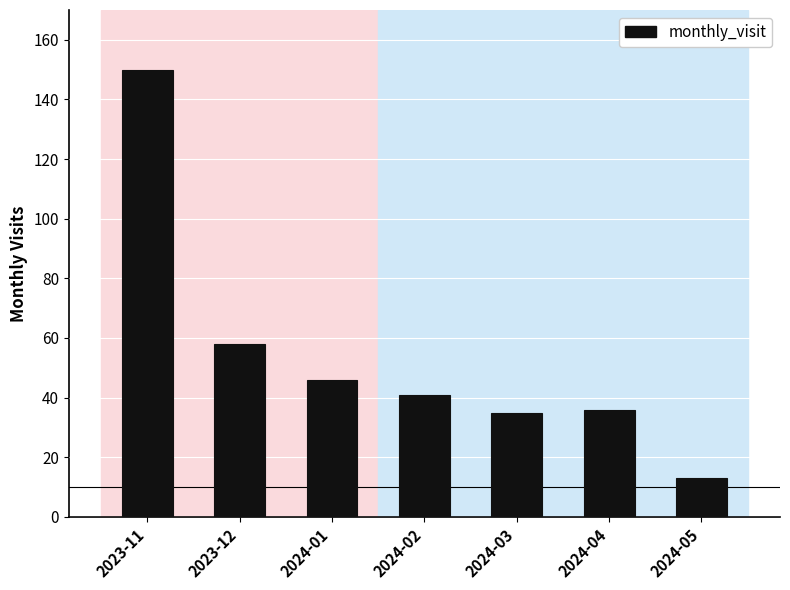

Approximately how many times larger is the value at 2024-04 compared to 2023-11?

0.2